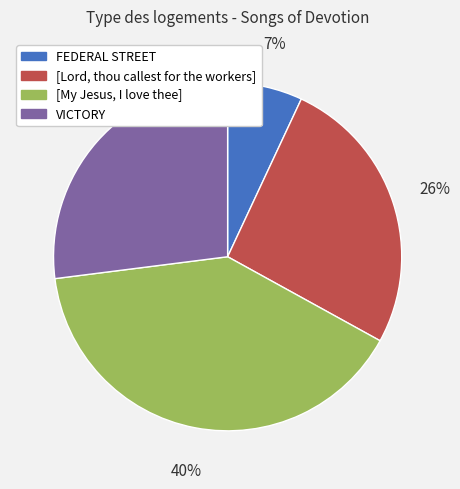

Does FEDERAL STREET account for over 50% of the chart?

No